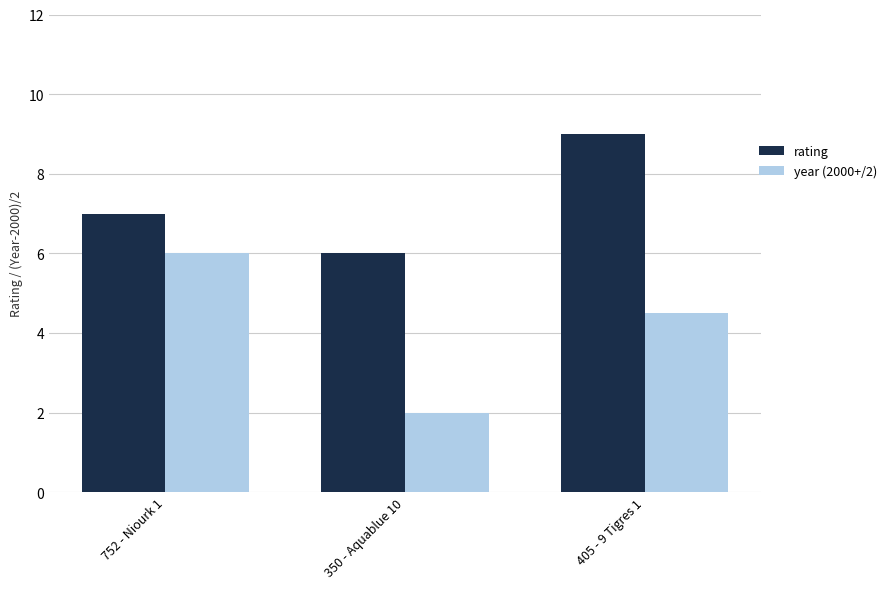

Reading left to right, list all the values displayed in this chart.

rating: 752 - Niourk 1=7.0	350 - Aquablue 10=6.0	405 - 9 Tigres 1=9.0
year (2000+/2): 752 - Niourk 1=6.0	350 - Aquablue 10=2.0	405 - 9 Tigres 1=4.5